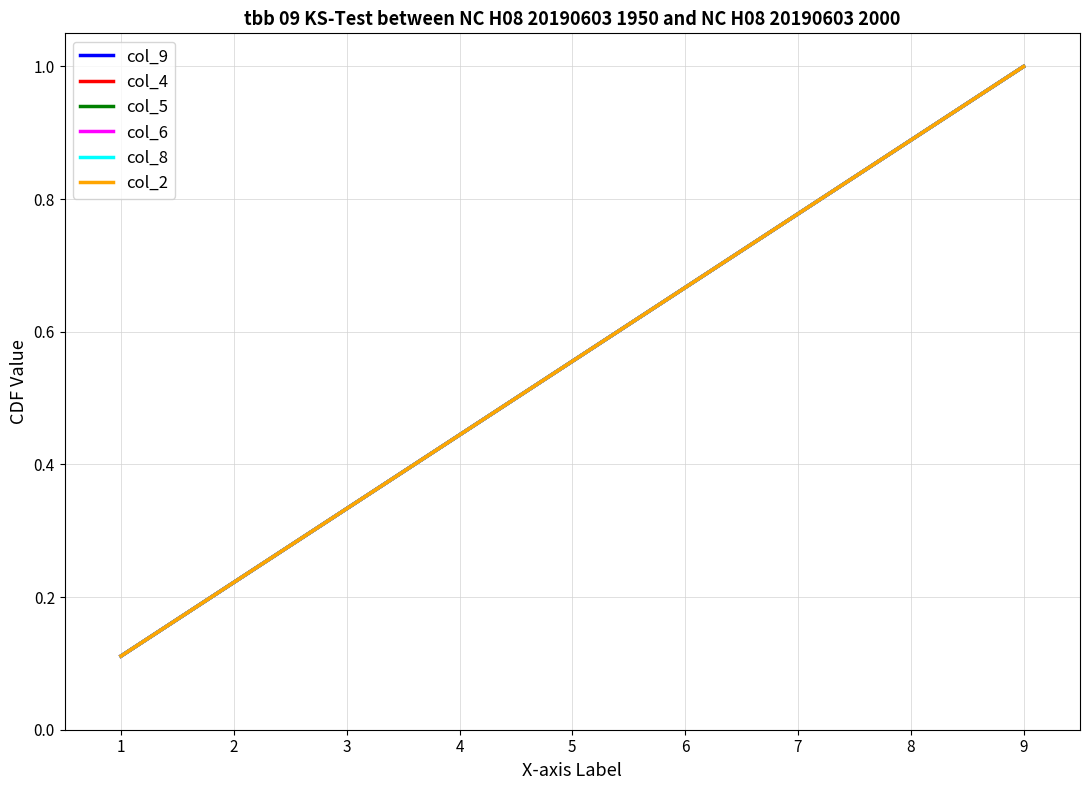

Does the chart have visible grid lines?

Yes